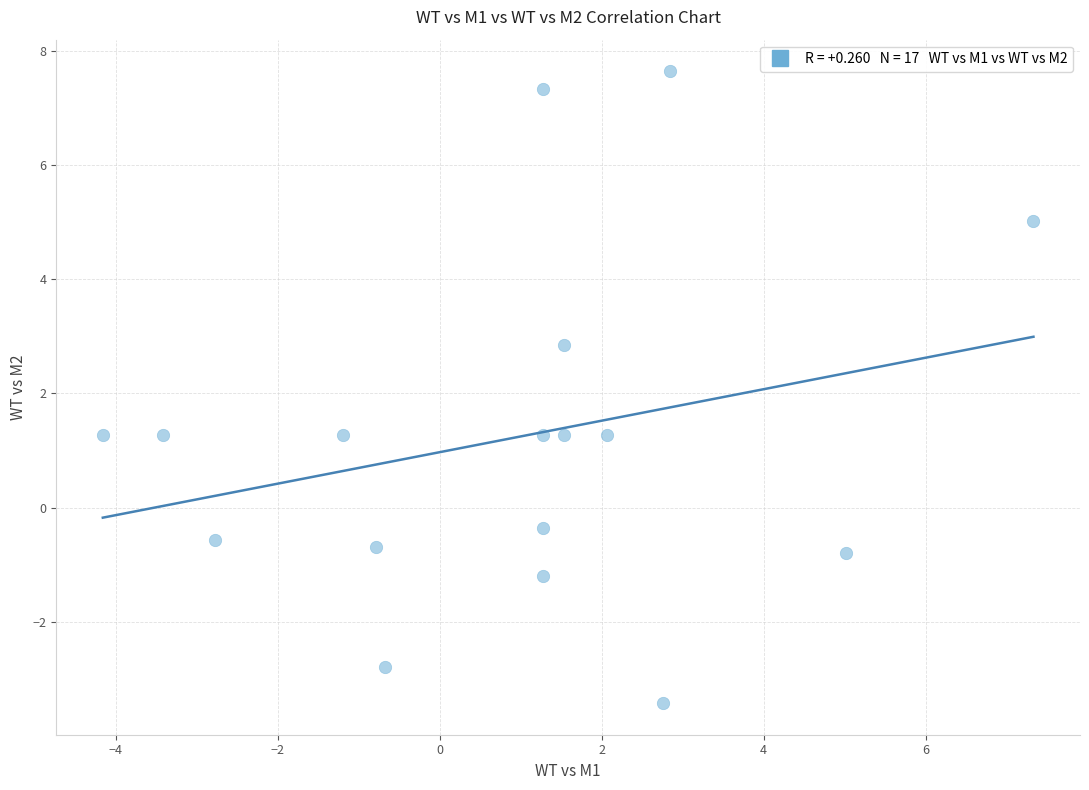

What is the range of Y values (max minus min)?

11.1